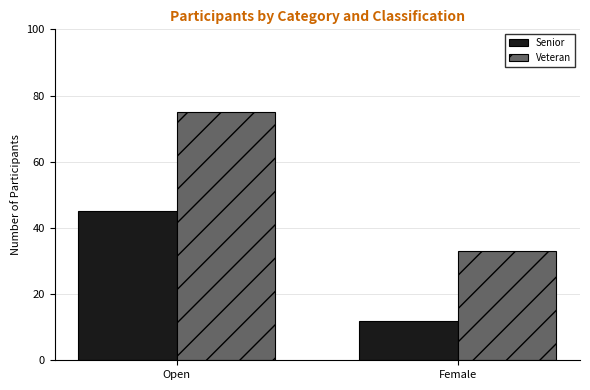

What is the difference between the Veteran values at Female and Open?

42